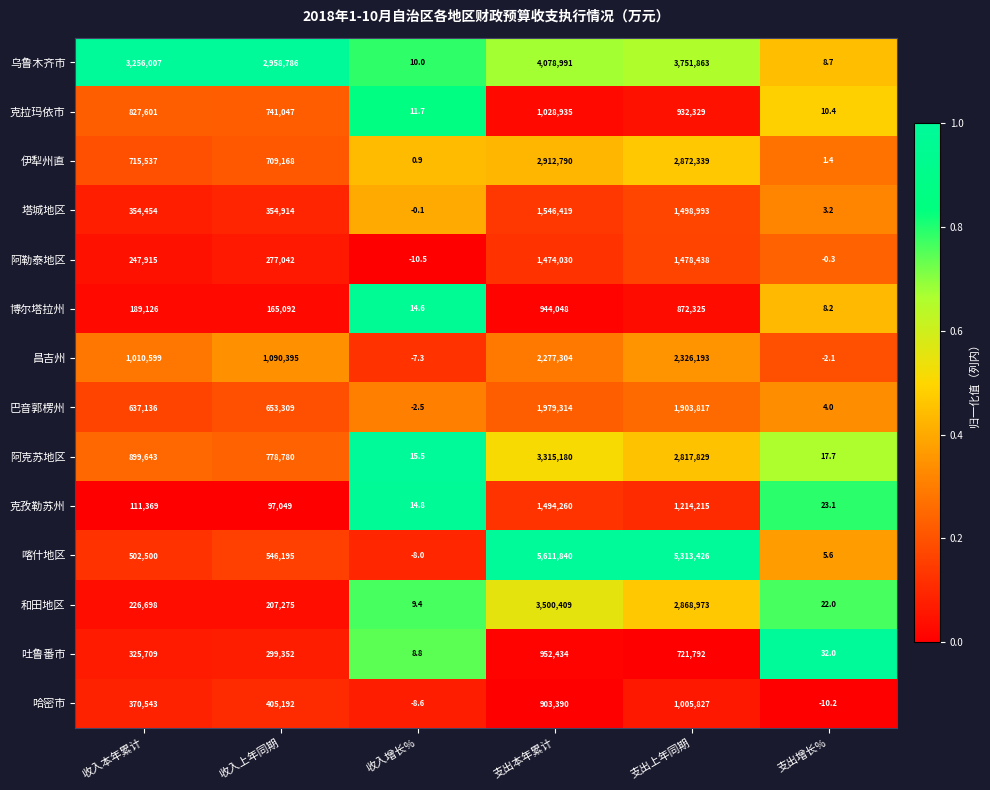

What is the total value across all series at 支出上年同期?

29578359.0